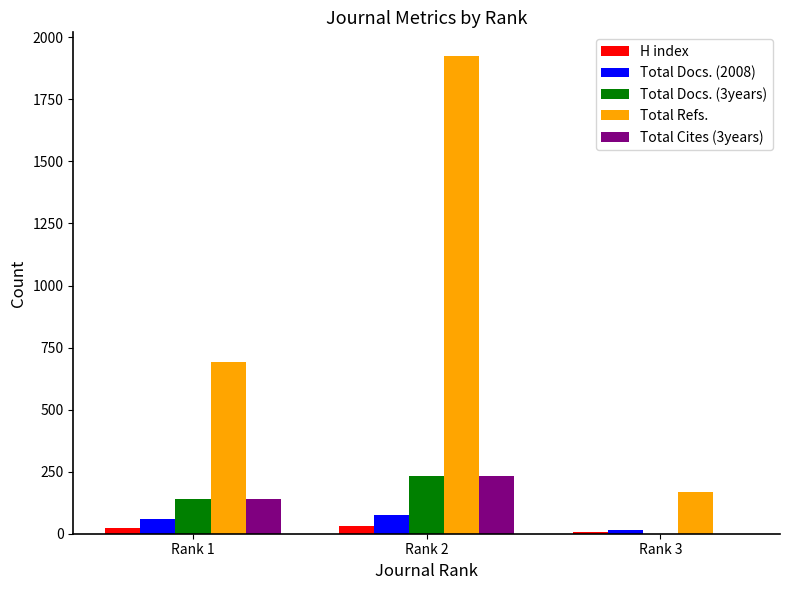

At which label does Total Refs. reach its peak?

Rank 2